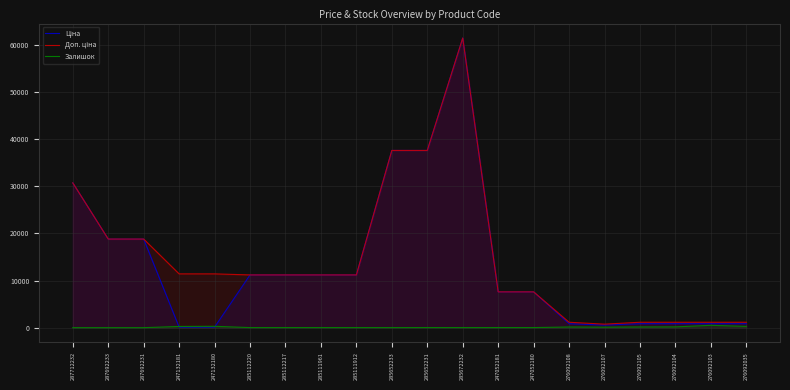

What are all the series names shown in the legend?

Ціна, Доп. ціна, Залишок